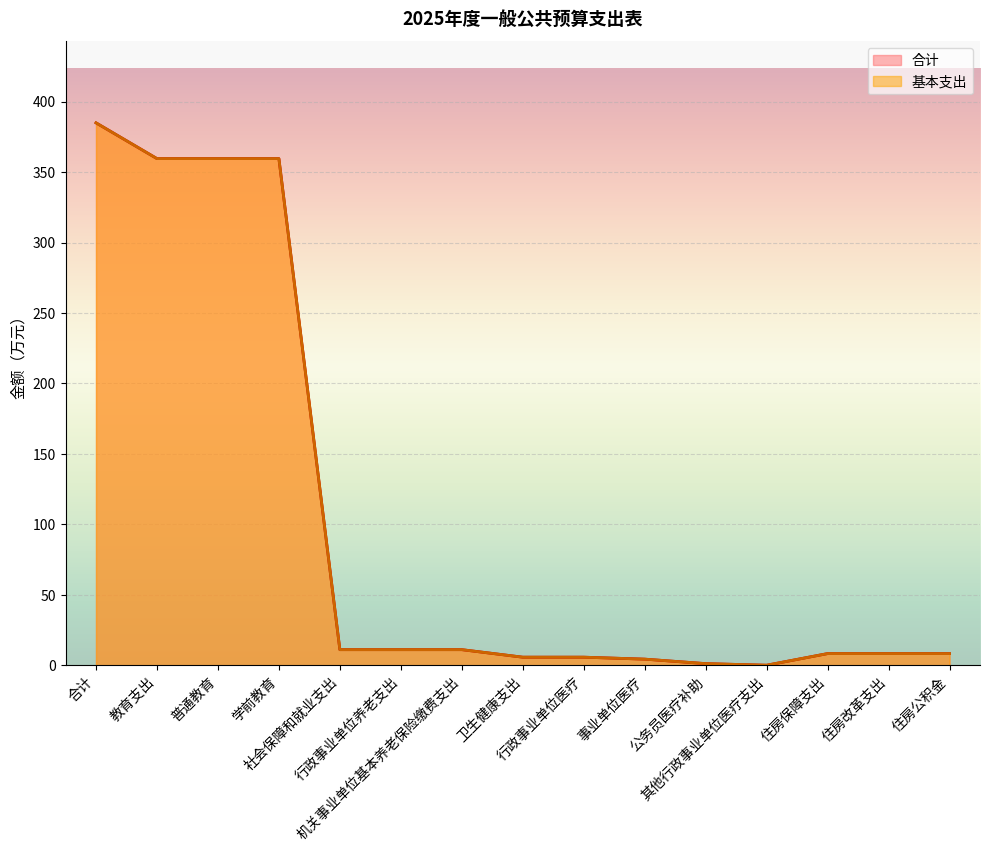

Which category has the lowest value in the 合计 series?

其他行政事业单位医疗支出